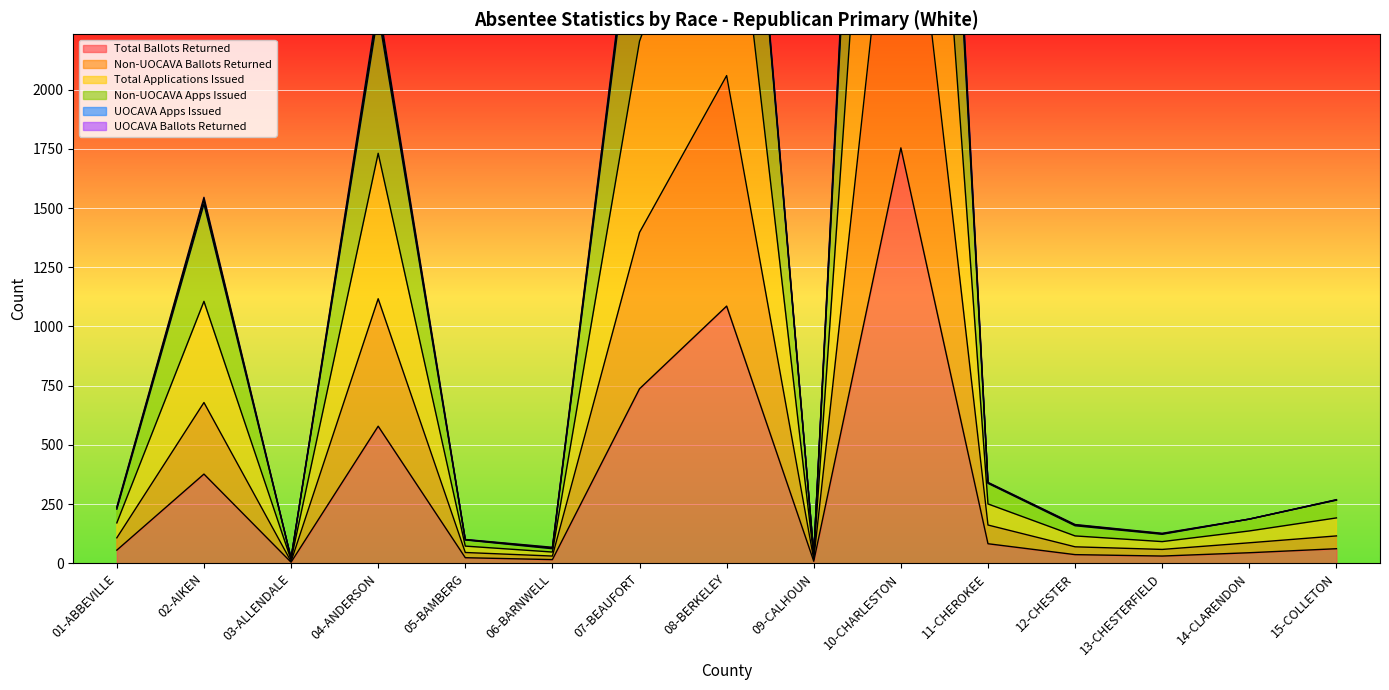

The Non-UOCAVA Apps Issued series shows 82 at 15-COLLETON. True or false?

False